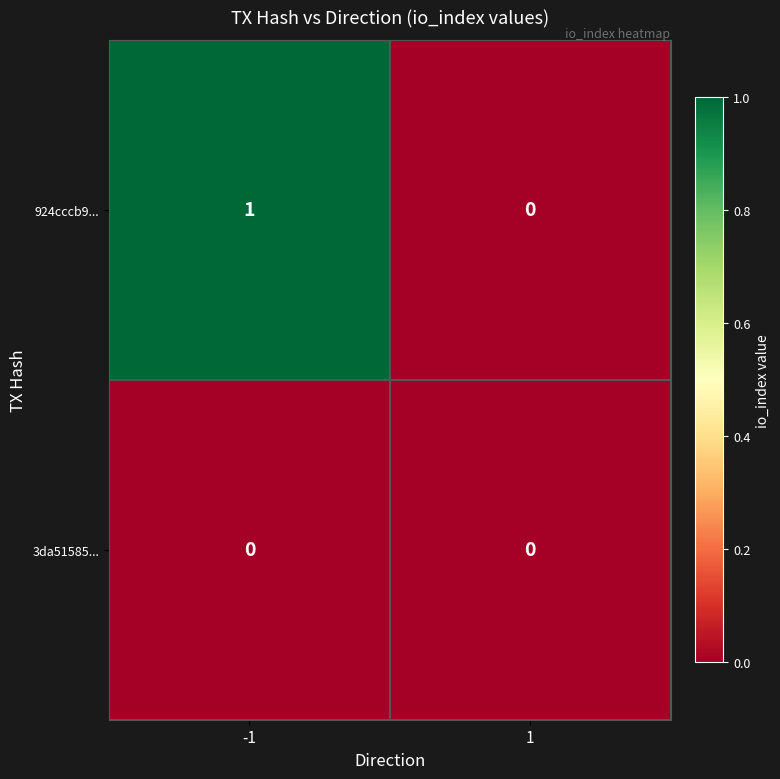

Which series has the largest range (max minus min)?

924cccb9...